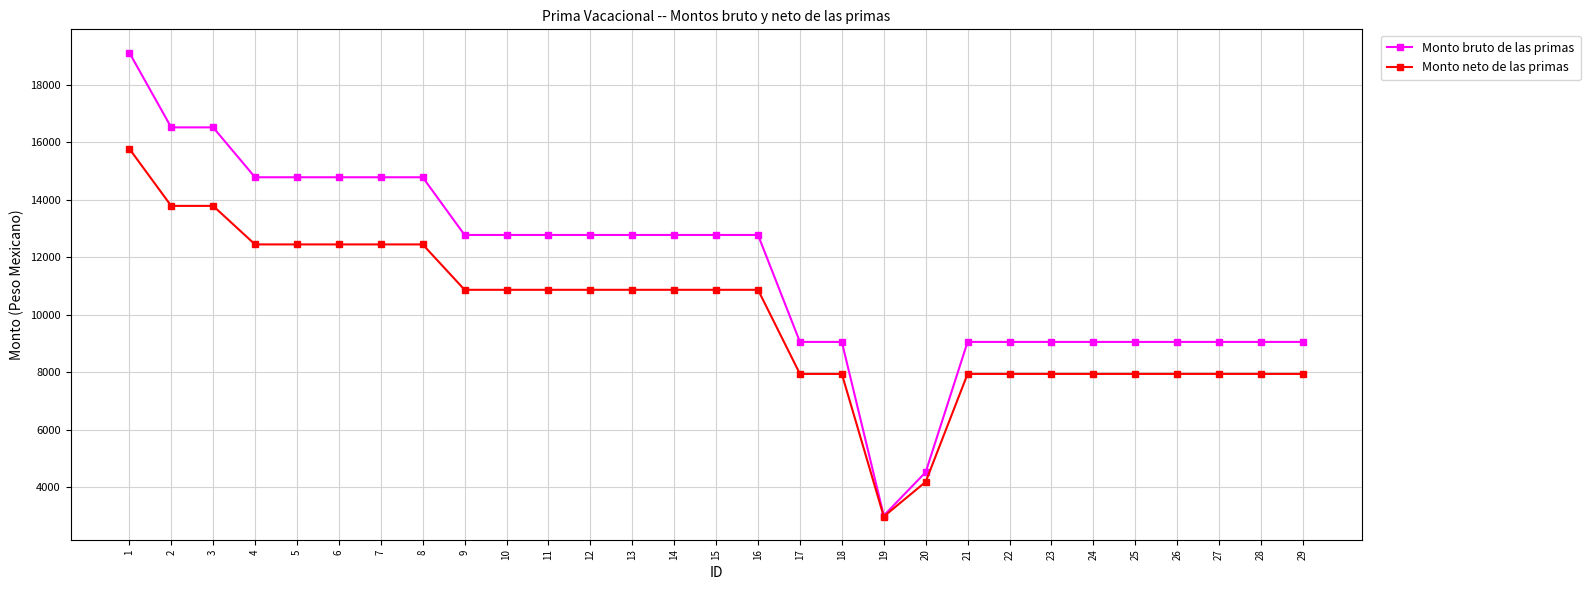

Is the value of Monto neto de las primas at 18 greater than the value of Monto bruto de las primas at 15?

No